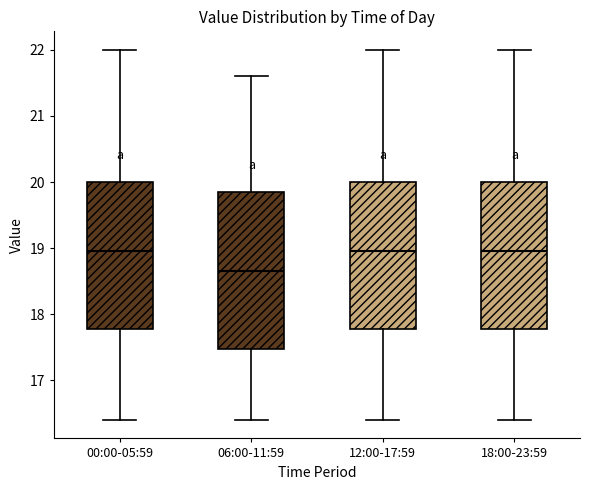

Comparing the boxes themselves (not the whiskers), which one is the tallest?

06:00-11:59